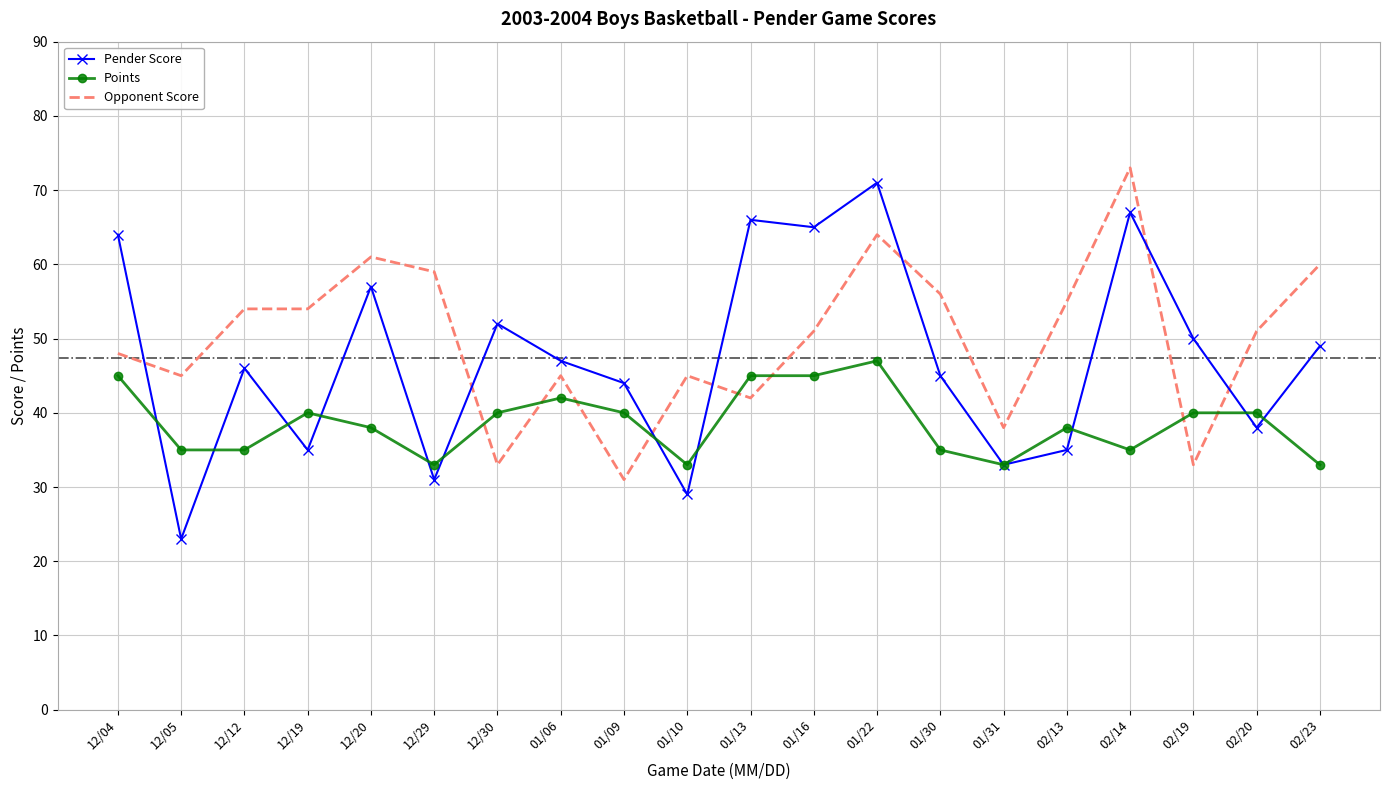

Rank the series by their average value, from lowest to highest.

Points, Pender Score, Opponent Score